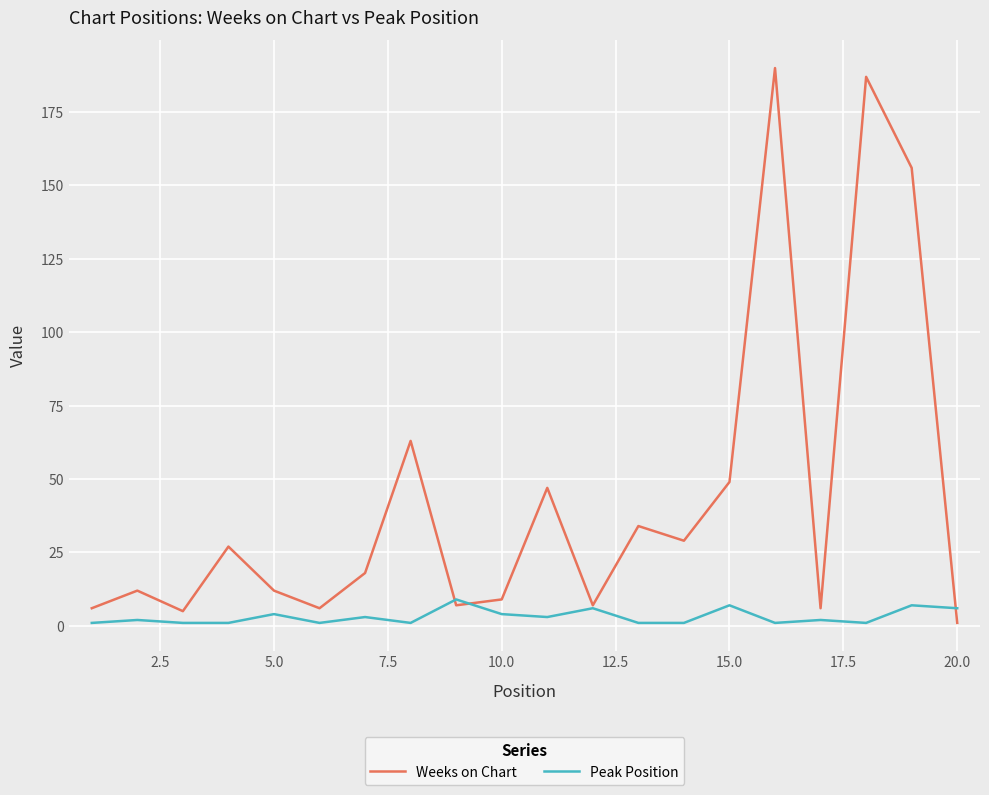

Which series has the largest range (max minus min)?

Weeks on Chart